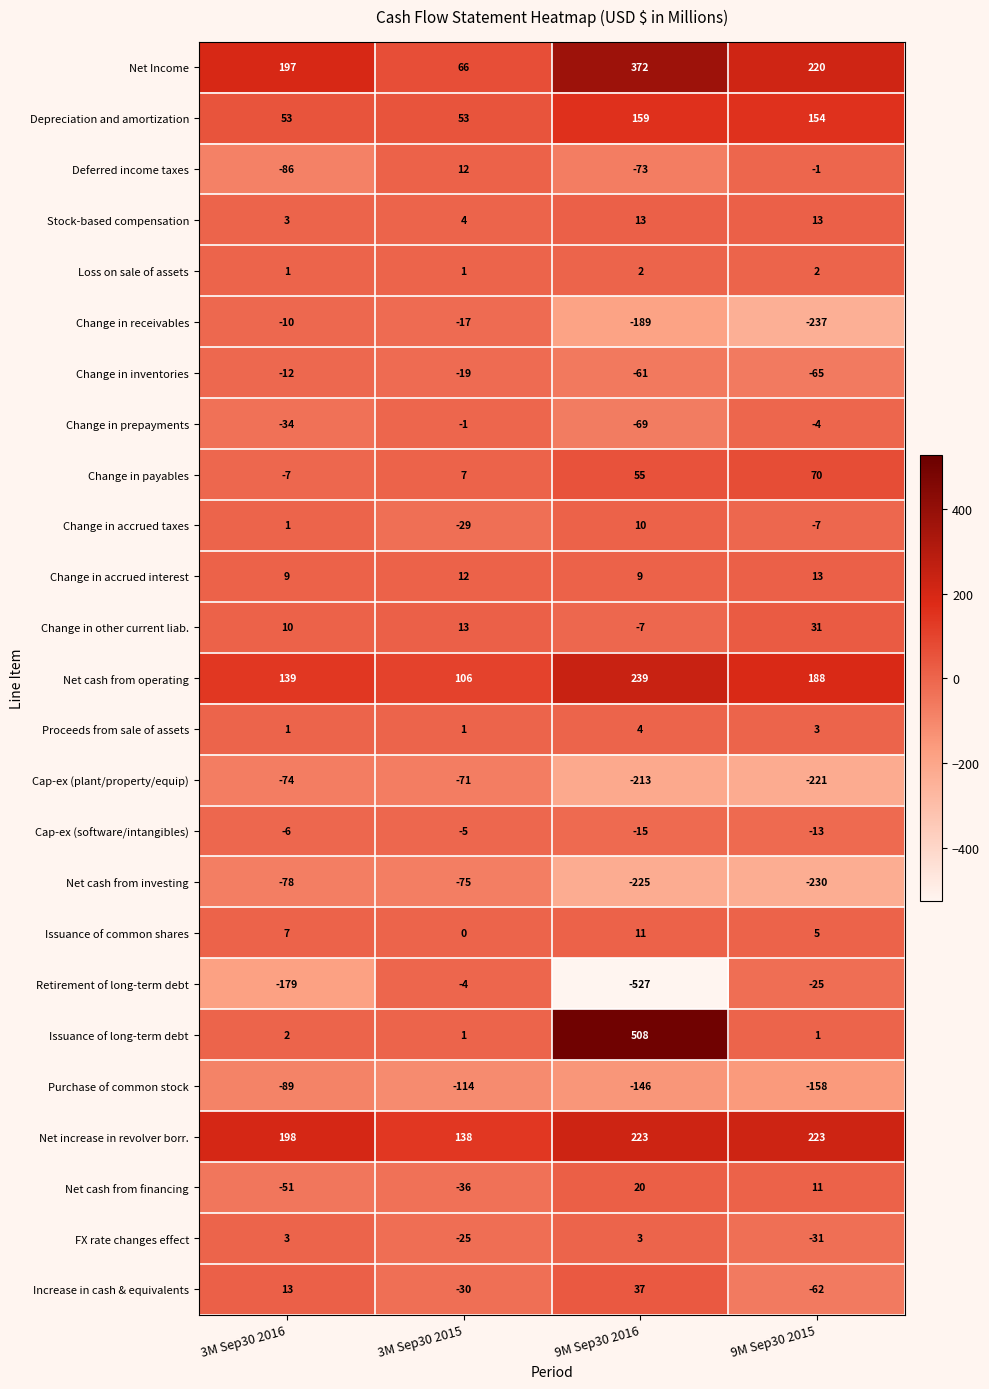

At which category does the chart reach its minimum across all series?

9M Sep30 2016